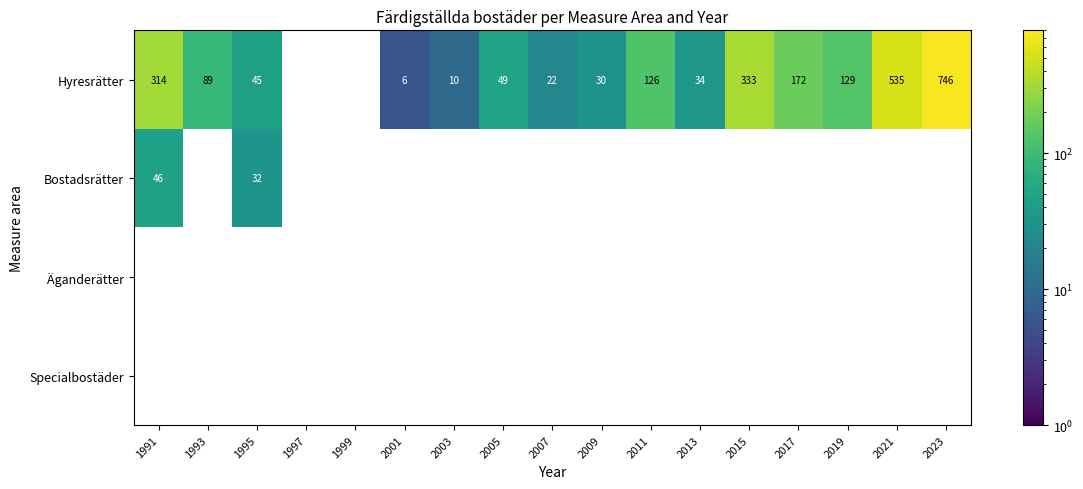

The Hyresrätter series shows 34 at 2013. True or false?

True